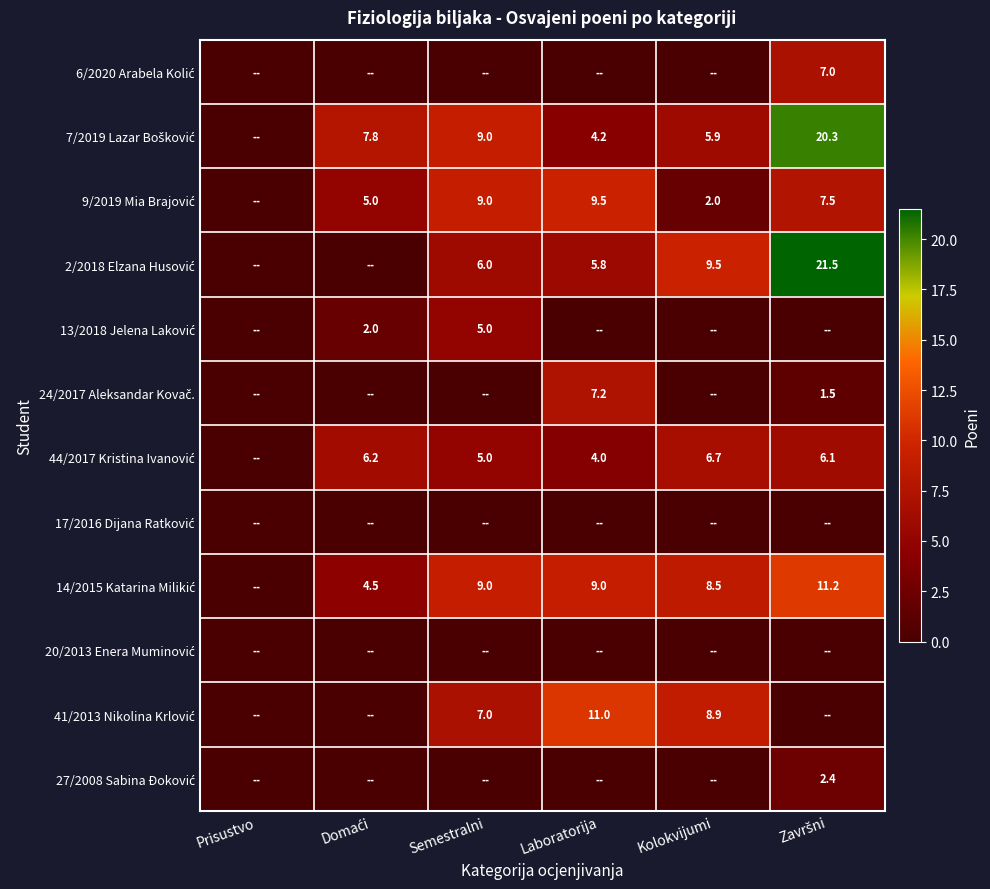

What is the sum of all 41/2013 Nikolina Krlović values?

26.9